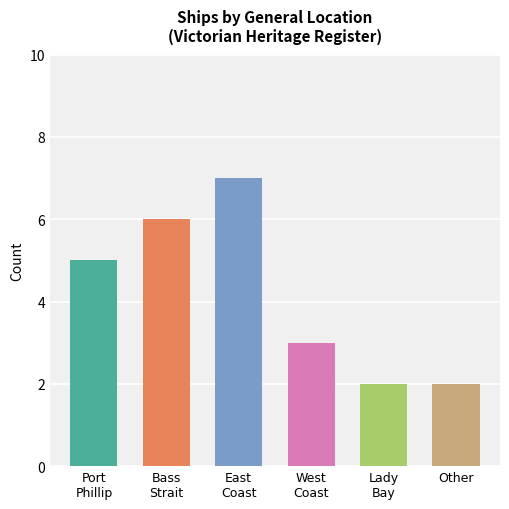

What is the greatest value displayed?

7